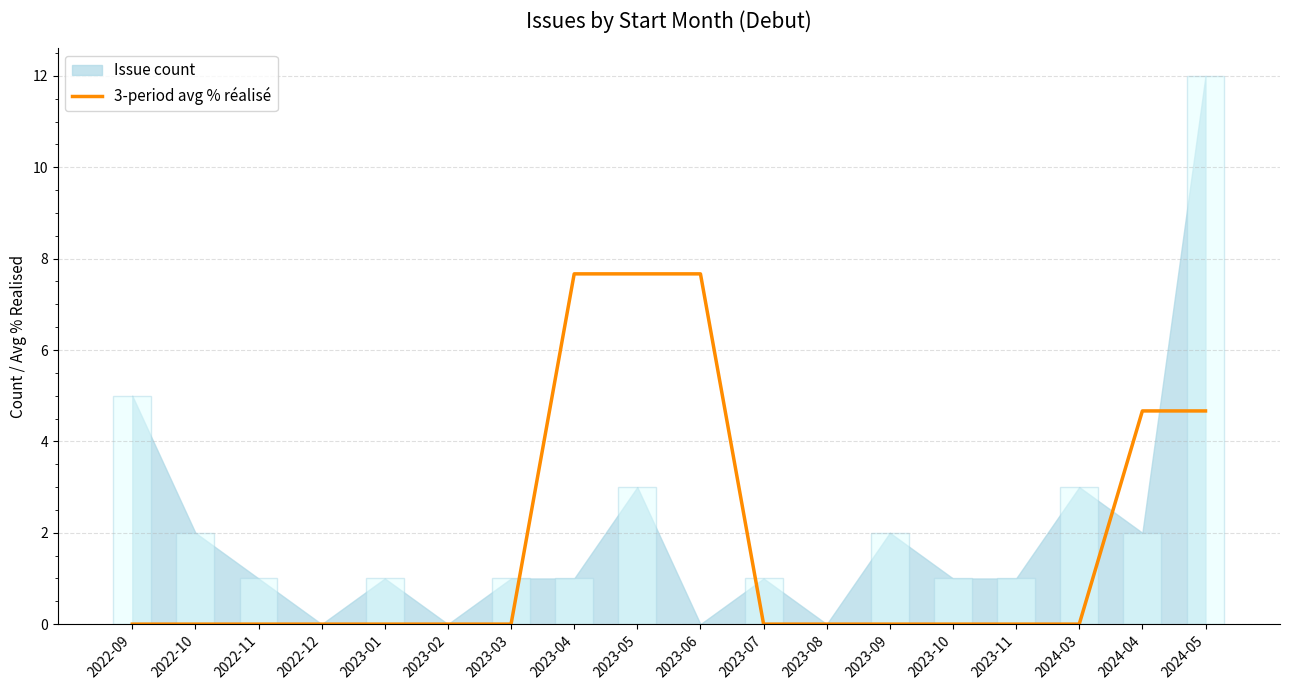

Reading right to left, what are all the values shown in this chart?

2024-05=4.7	2024-04=4.7	2024-03=0.0	2023-11=0.0	2023-10=0.0	2023-09=0.0	2023-08=0.0	2023-07=0.0	2023-06=7.7	2023-05=7.7	2023-04=7.7	2023-03=0.0	2023-02=0.0	2023-01=0.0	2022-12=0.0	2022-11=0.0	2022-10=0.0	2022-09=0.0